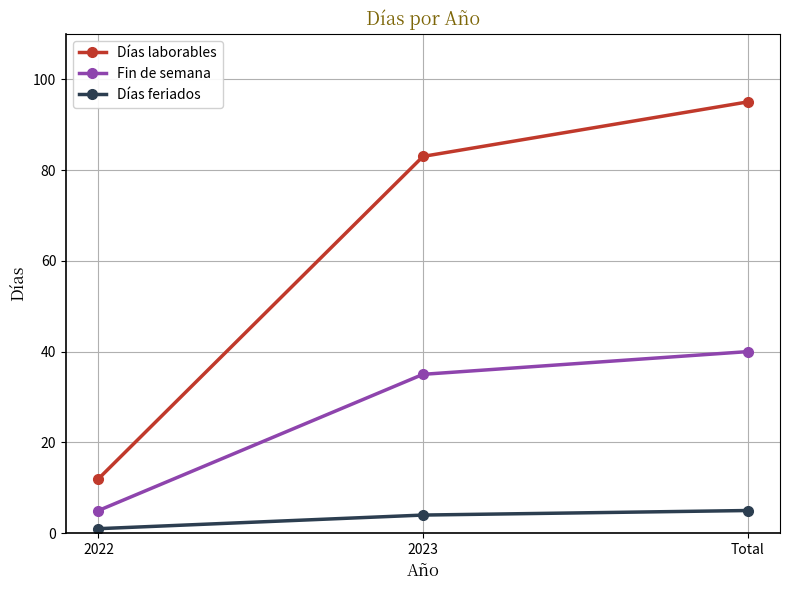

What position from the right is Total?

1